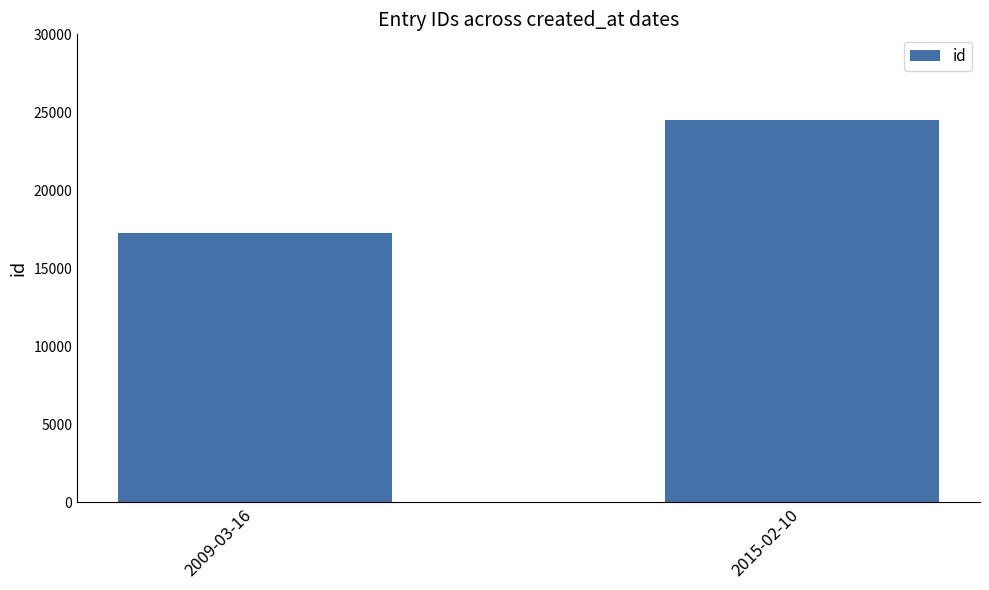

Reading right to left, list all the values displayed in this chart.

2015-02-10=24519	2009-03-16=17288